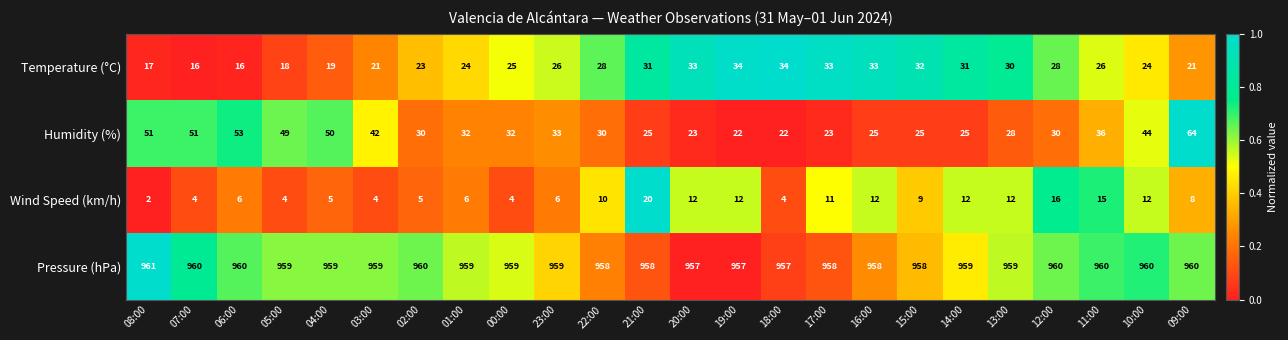

What is the sum of the Wind Speed (km/h) values at 04:00 and 01:00?

11